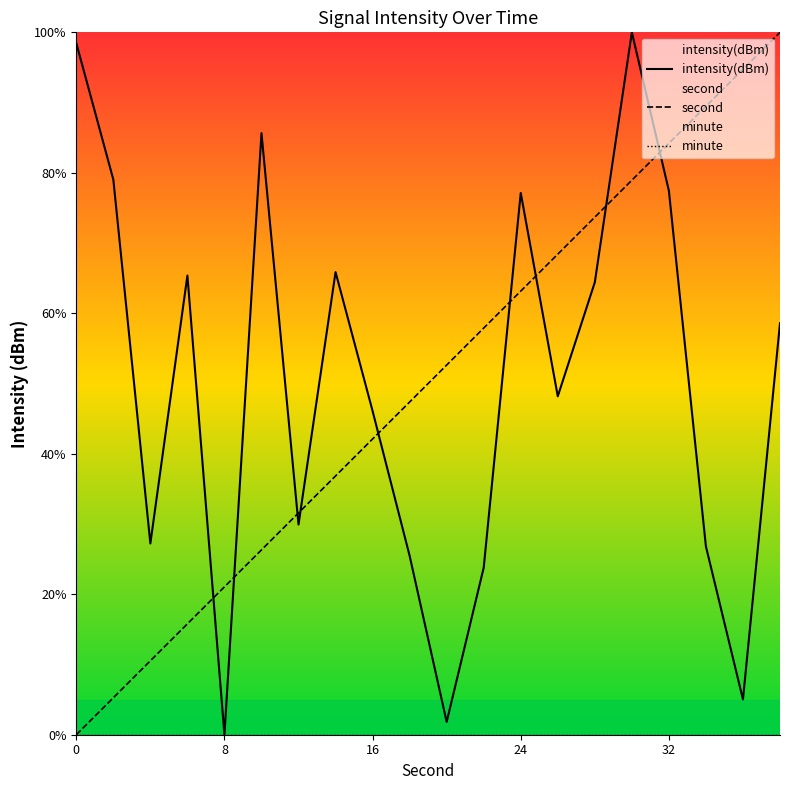

True or false: second has a value of 42.1 at 16.

True